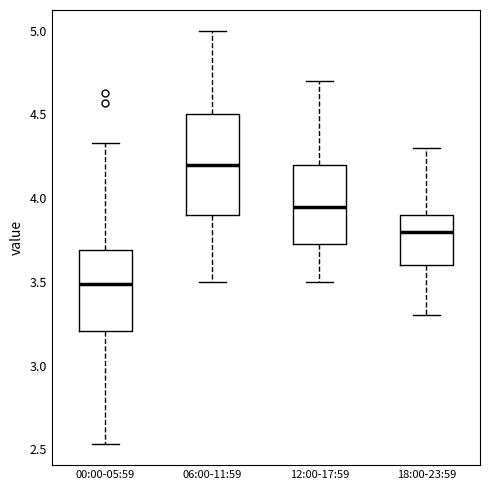

Reading left to right, transcribe this box plot: for each box, give where its median line is, the range the box spans, and where its two whiskers end, as read against the y-axis. The values are not printed on the chart, so give them approximately, as read against the axis.

00:00-05:59: median 3.50, box 3.20 to 3.70, whiskers 2.55 to 4.35
06:00-11:59: median 4.20, box 3.90 to 4.50, whiskers 3.50 to 5.00
12:00-17:59: median 3.95, box 3.75 to 4.20, whiskers 3.50 to 4.70
18:00-23:59: median 3.80, box 3.60 to 3.90, whiskers 3.30 to 4.30